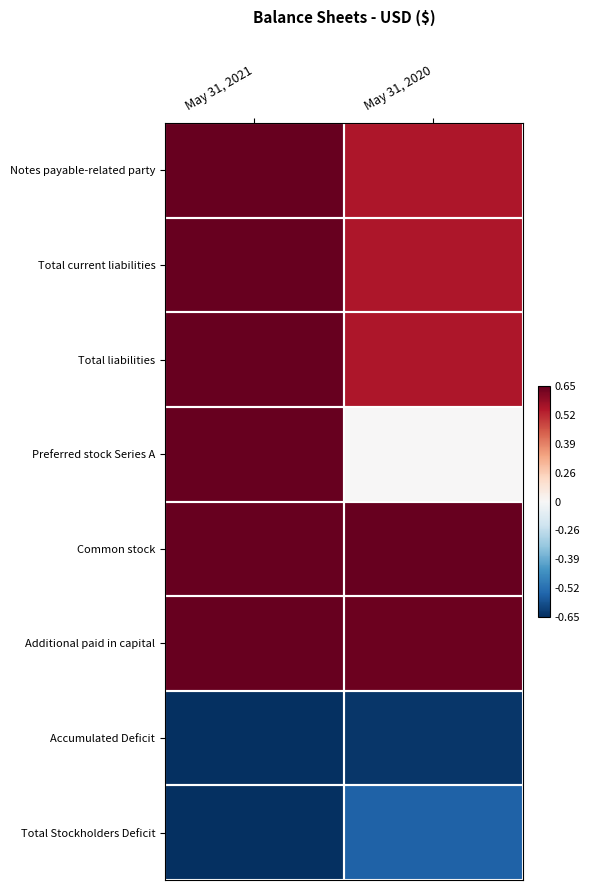

At which category is the sum across all series the highest?

May 31, 2021